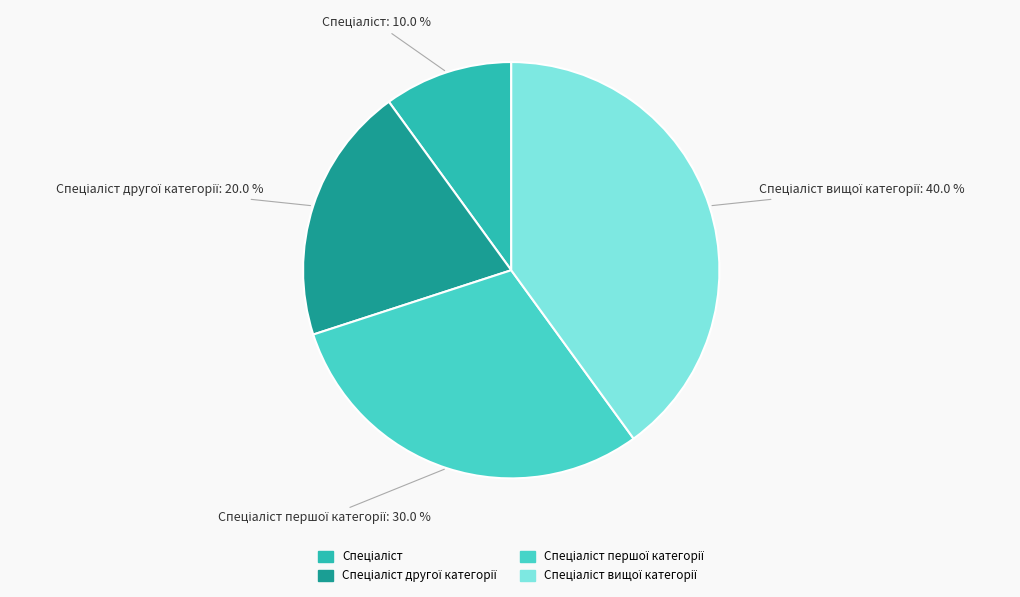

How many slices are in this pie chart?

4